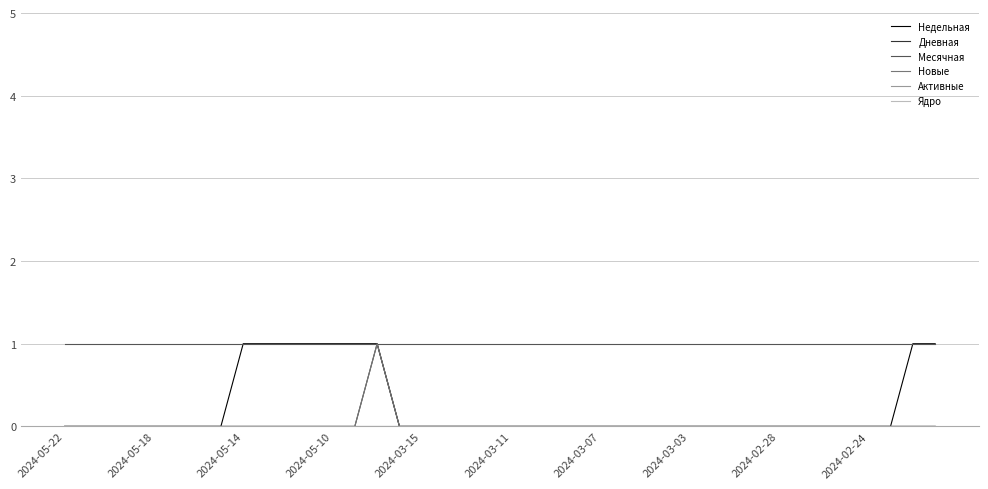

How many lines are shown in the chart?

6